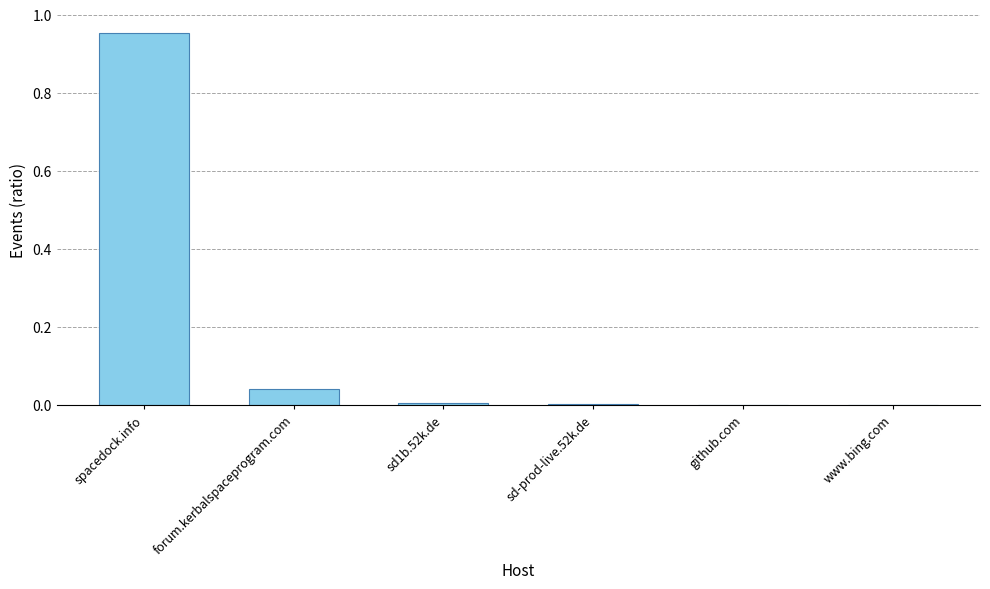

True or false: the data shows 1.6 at spacedock.info.

False